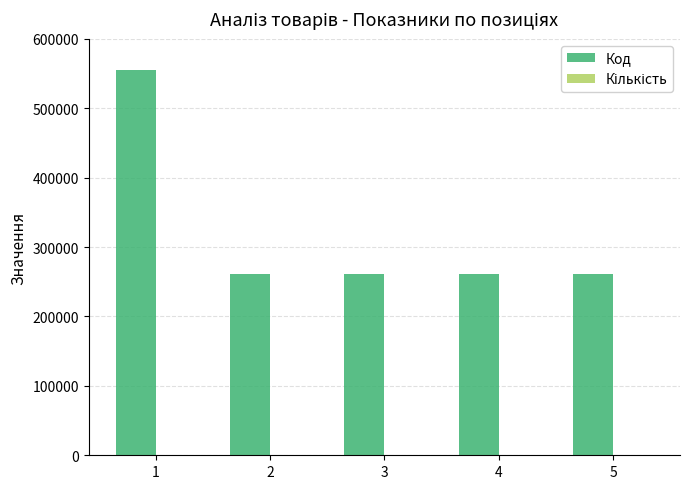

What is the average value of the Код series?

320414